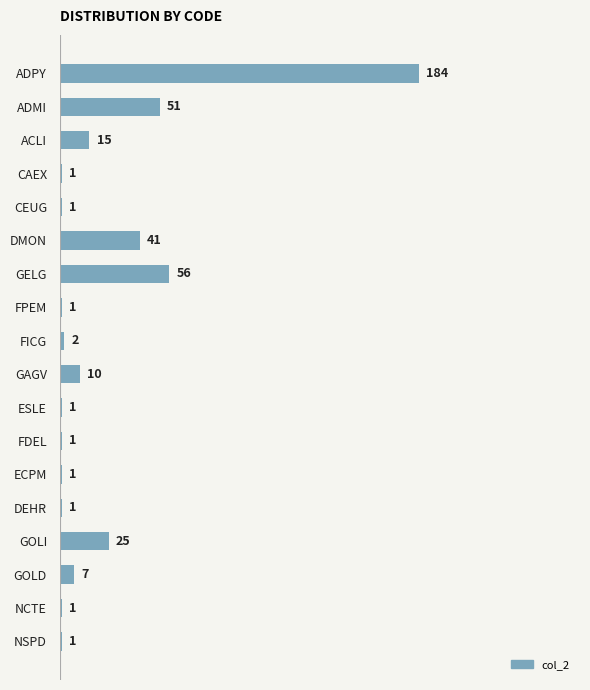

What is the greatest value displayed?

184